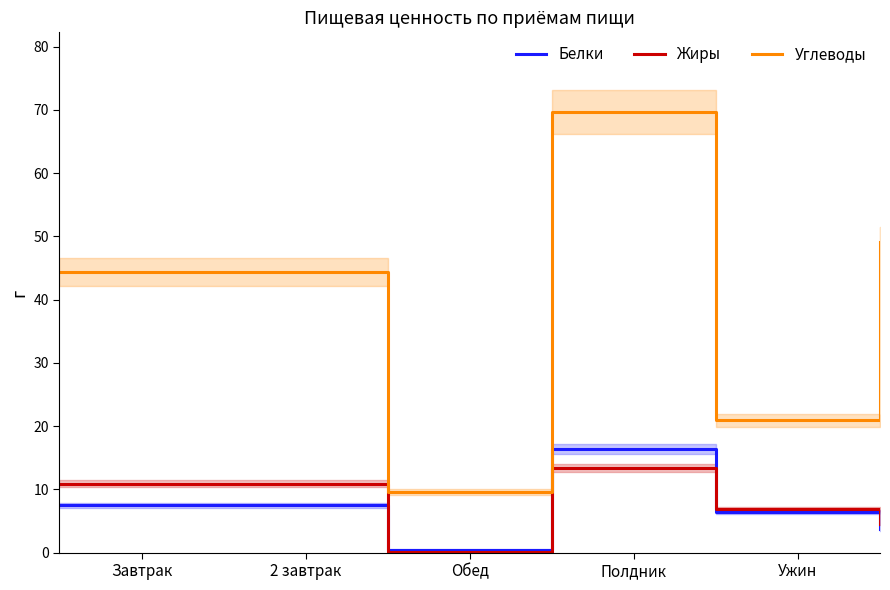

What are all the series names shown in the legend?

Белки, Жиры, Углеводы